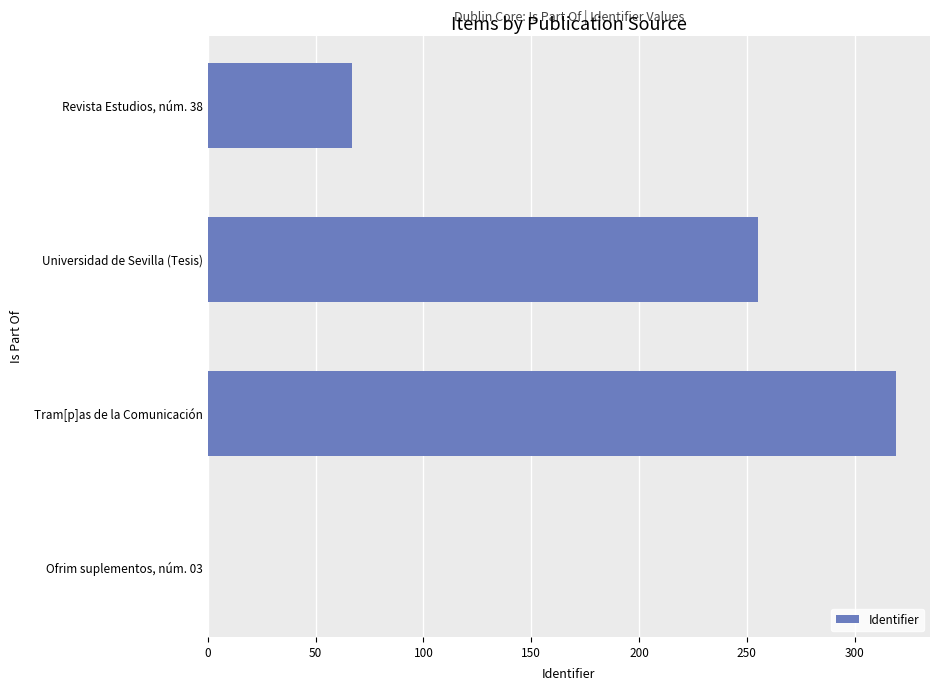

At which label is the value closest to 159?

Revista Estudios, núm. 38